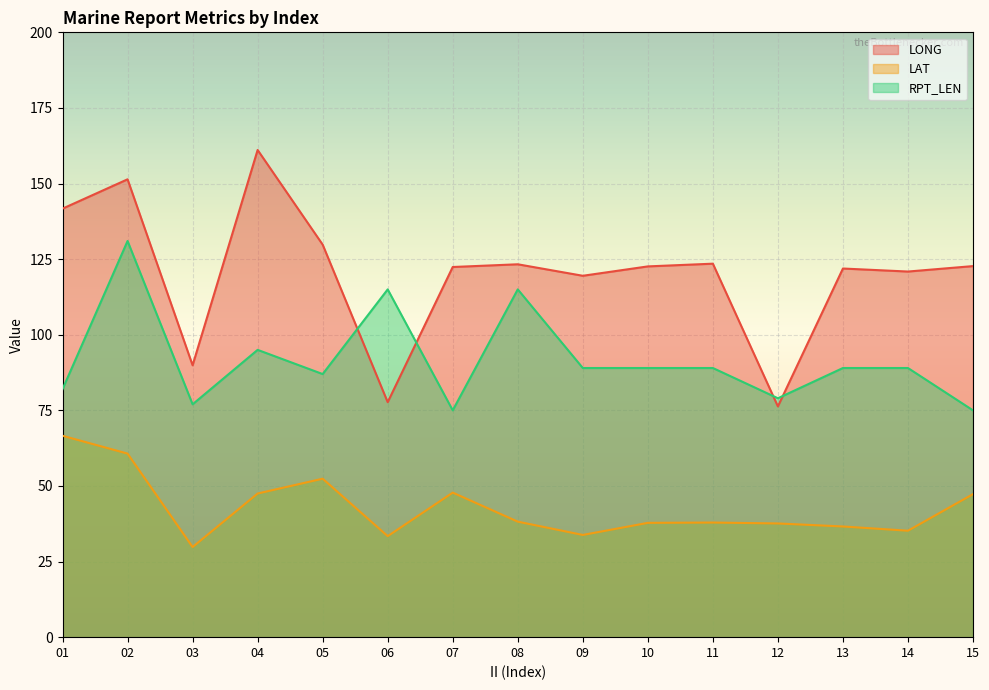

What is the value of the RPT_LEN point at the 4th from the left?

95.0